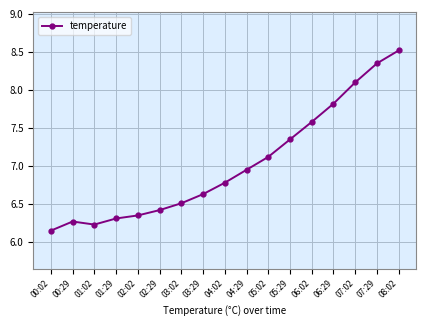

What is the label of the 7th point from the right?

05:02